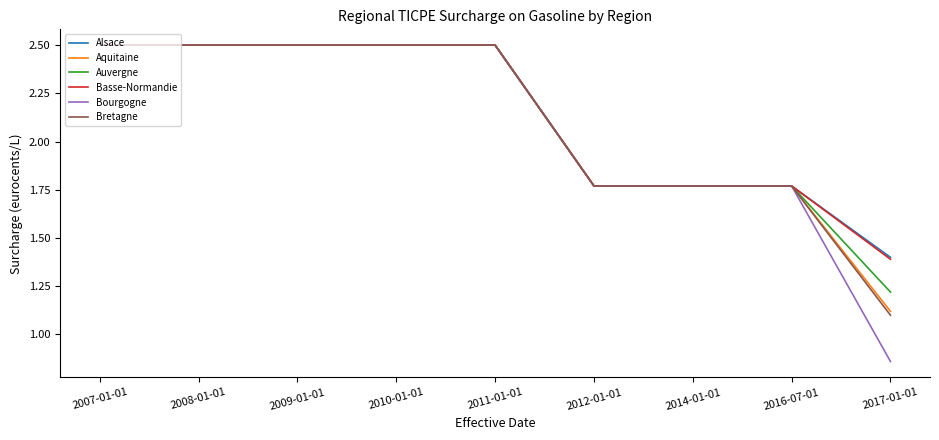

At which label is Aquitaine closest to 1?

2017-01-01